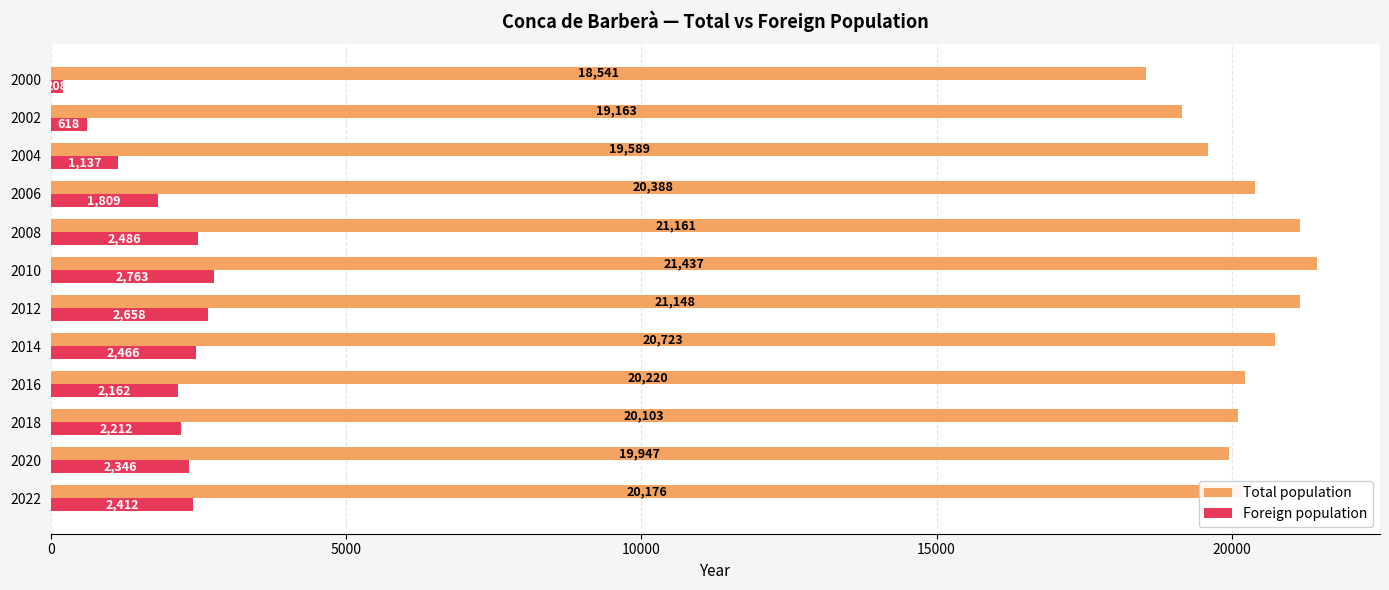

How many data points does each series have?

12